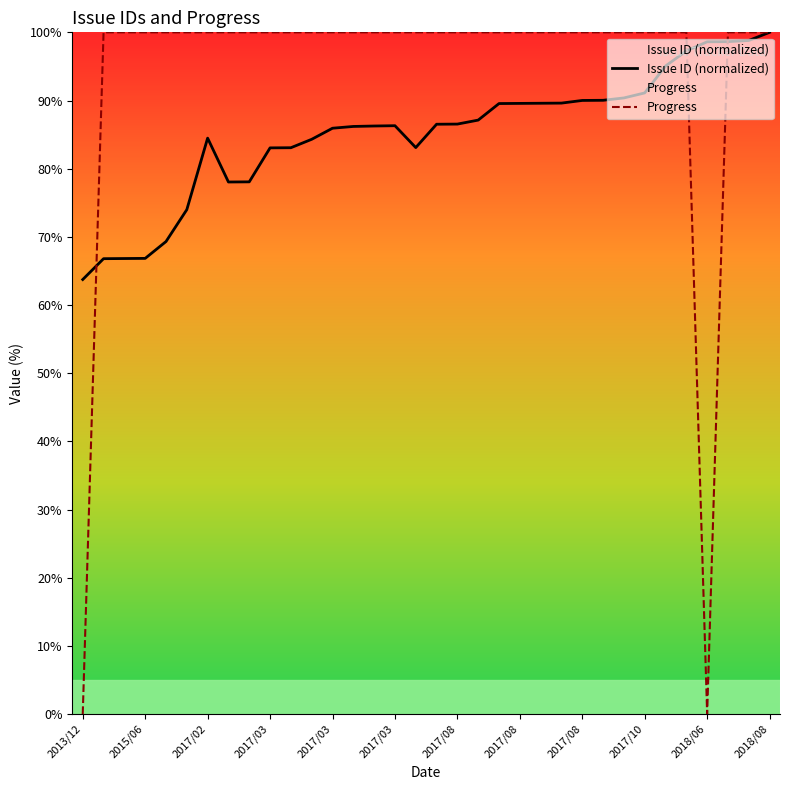

Reading left to right, what are all the values shown in this chart?

Issue ID (normalized): 63.7	66.8	66.8	66.8	69.3	74.0	84.5	78.0	78.1	83.1	83.1	84.3	85.9	86.2	86.3	86.3	83.1	86.5	86.5	87.1	89.6	89.6	89.6	89.6	90.0	90.0	90.4	91.1	95.1	97.3	98.6	98.6	98.8	100.0
Progress: 0.0	100.0	100.0	100.0	100.0	100.0	100.0	100.0	100.0	100.0	100.0	100.0	100.0	100.0	100.0	100.0	100.0	100.0	100.0	100.0	100.0	100.0	100.0	100.0	100.0	100.0	100.0	100.0	100.0	100.0	0.0	100.0	100.0	100.0